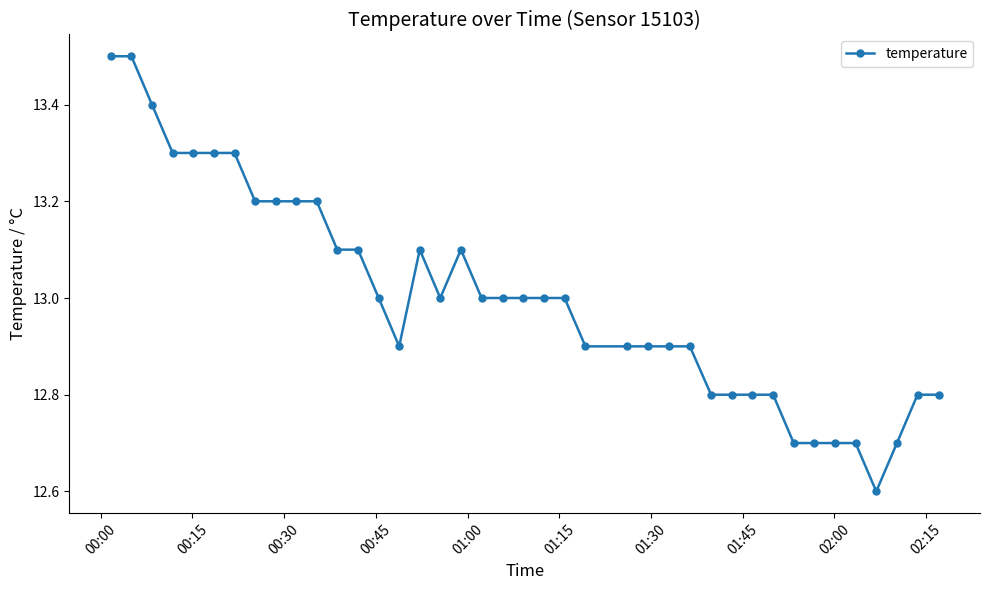

What is the difference between the second highest and second lowest values?

0.8